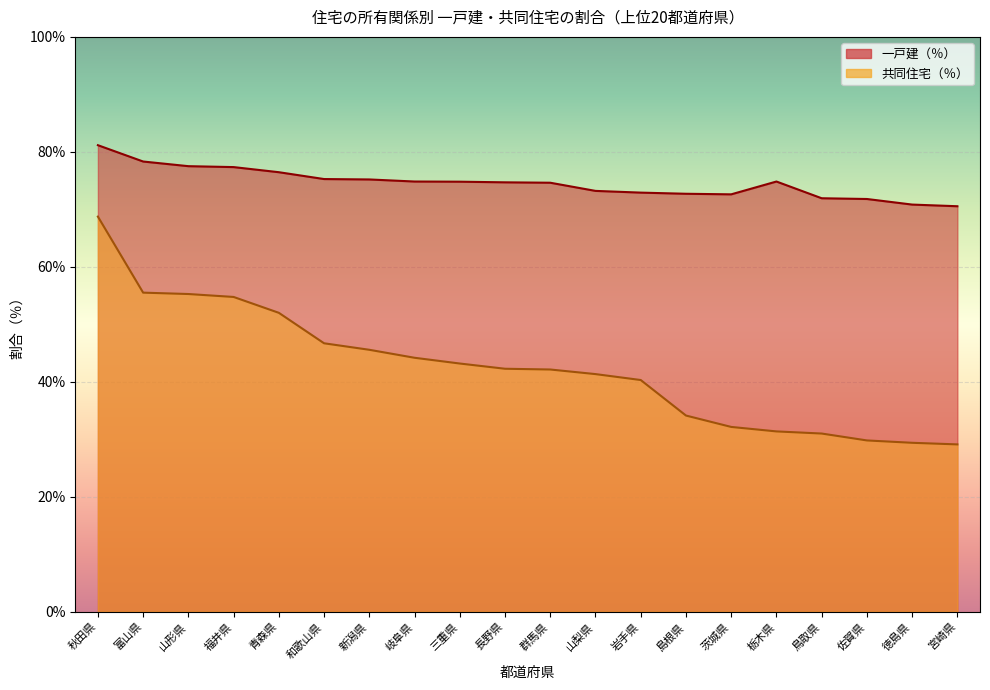

What is the spread (max minus min) of values at 栃木県?

43.5